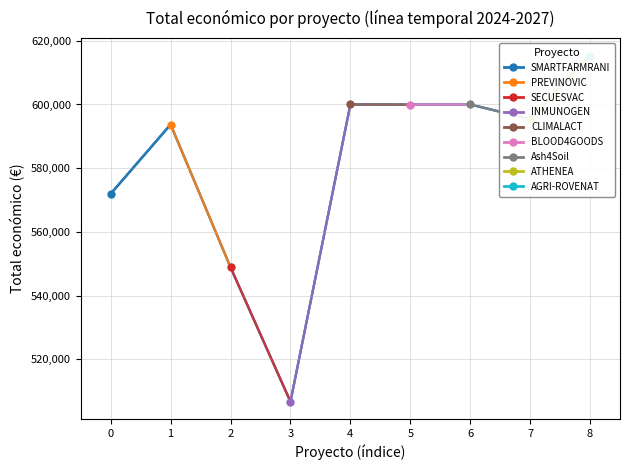

Which has a higher value, 6 or 7?

6